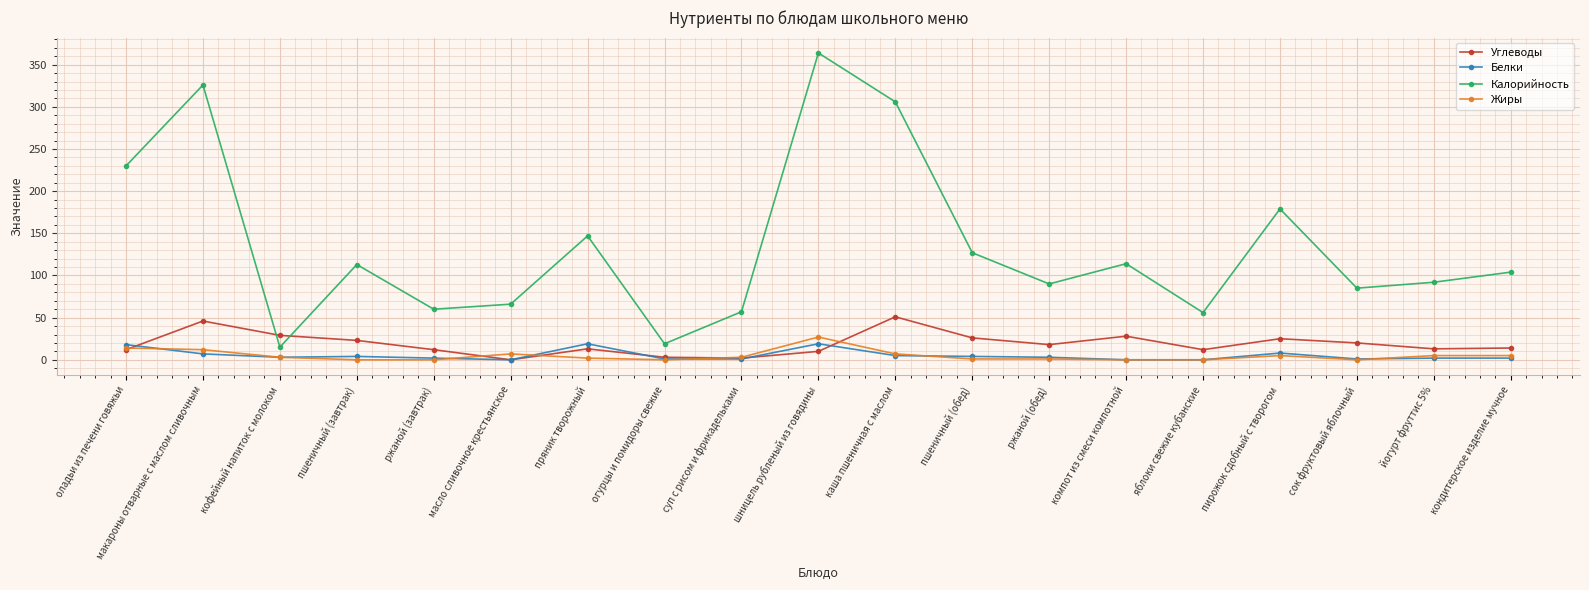

The Жиры series shows 12 at шницель рубленый из говядины. True or false?

False